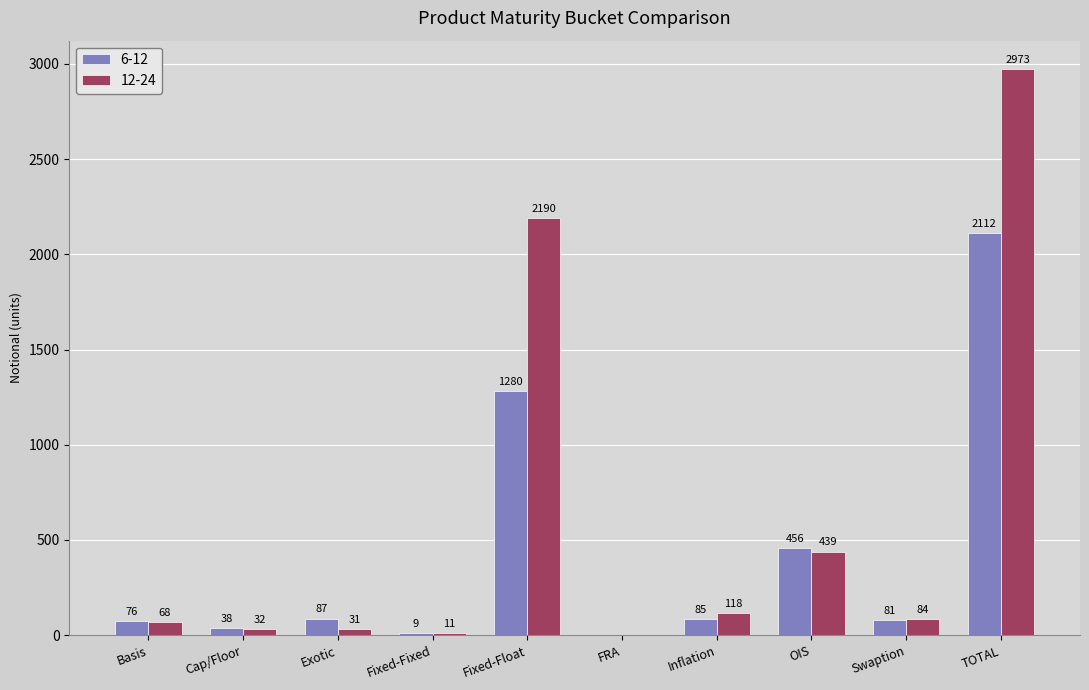

Which series changed the most between Exotic and FRA?

6-12